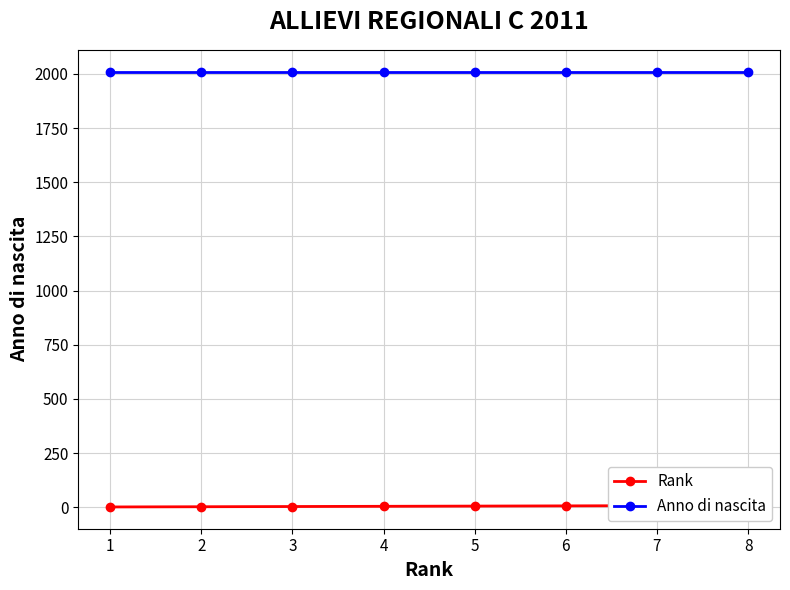

True or false: Anno di nascita has more than 1 points higher than both neighbors.

False